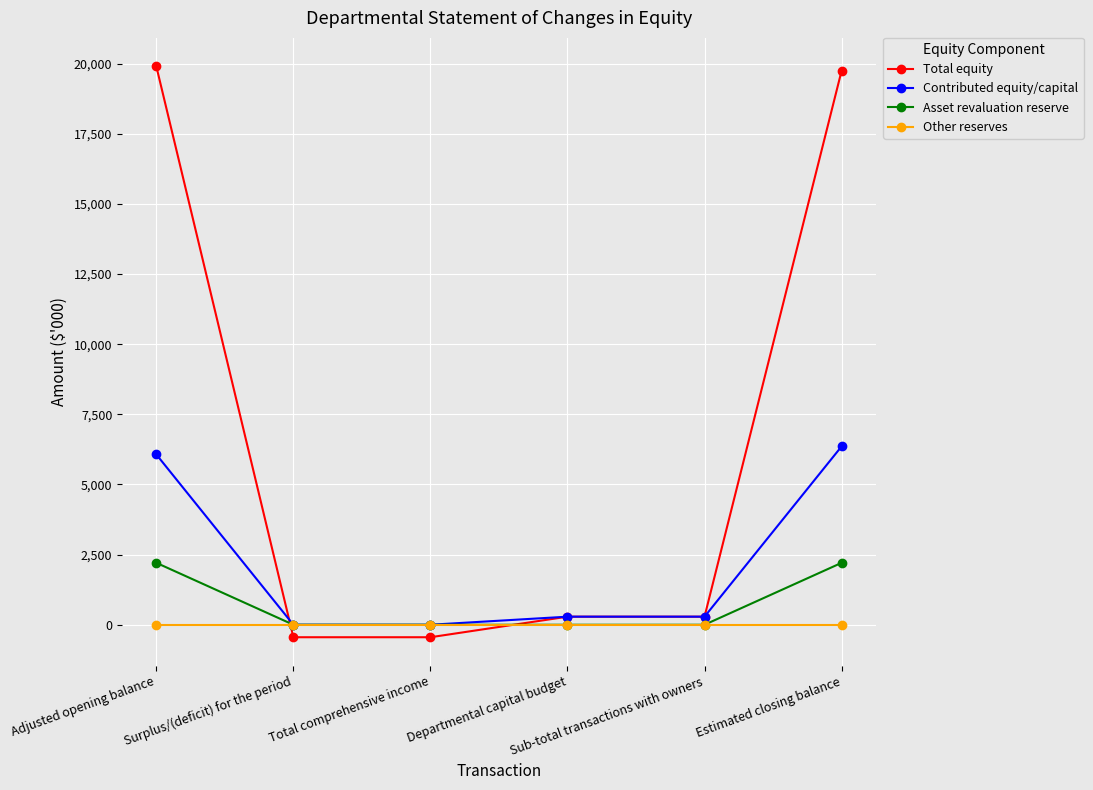

Which series has the largest range (max minus min)?

Total equity